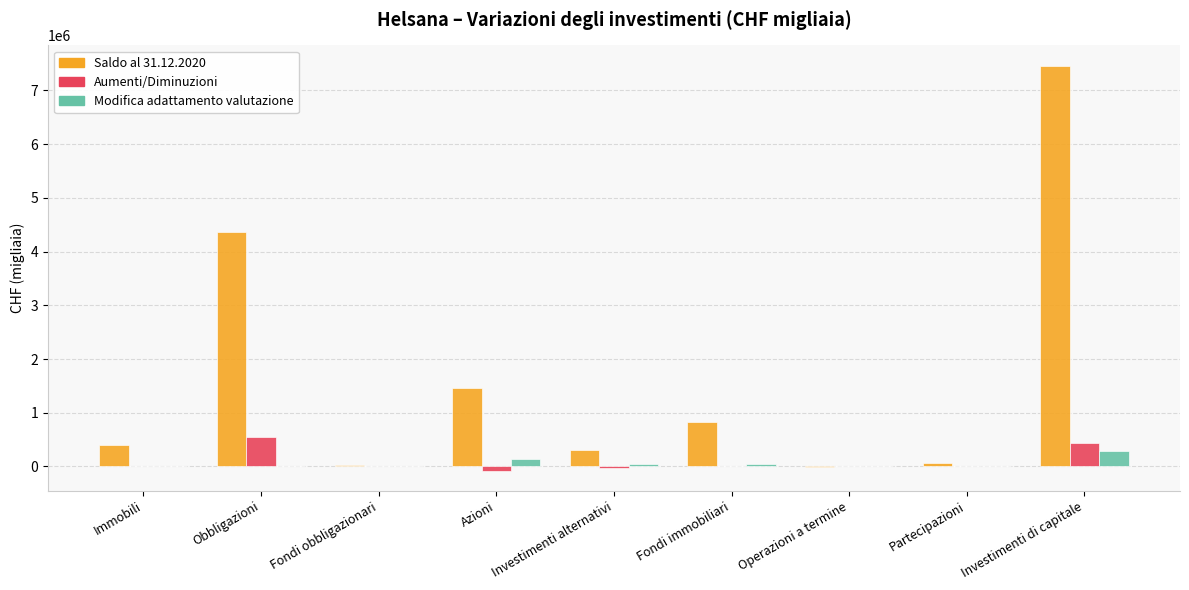

How many groups of bars are there?

9